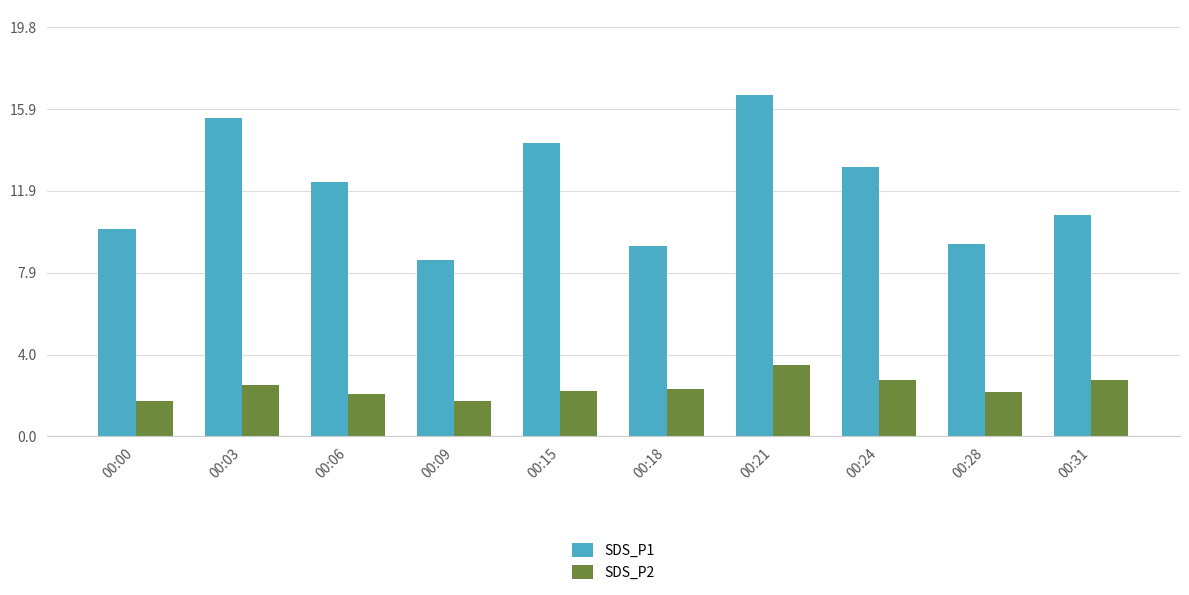

Rank the series by their maximum value, from highest to lowest.

SDS_P1, SDS_P2